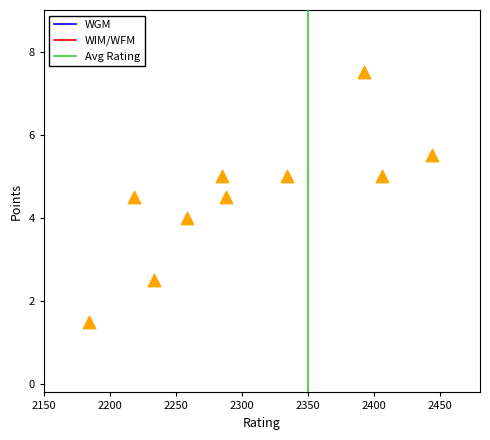

What is the average X value?

2304.2